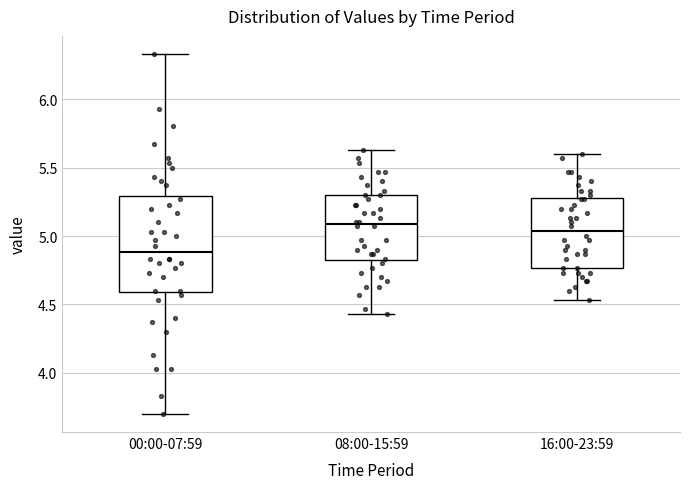

Which box has the lowest median line?

00:00-07:59